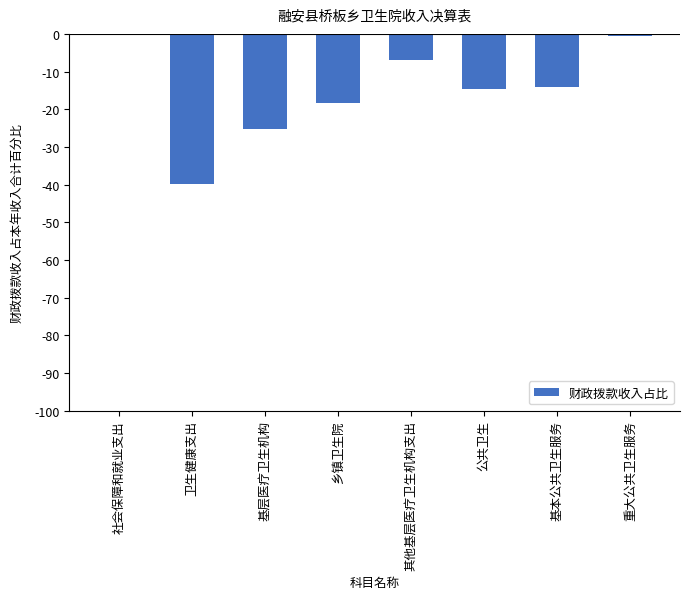

Count the number of categories in the chart.

8